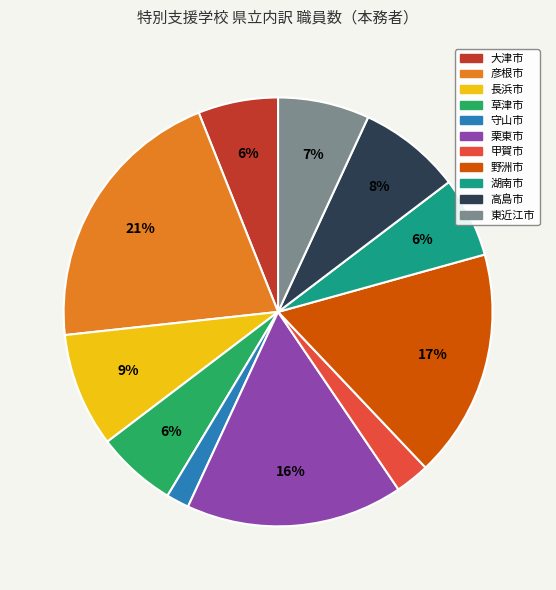

True or false: 守山市 accounts for 2% of the total.

True